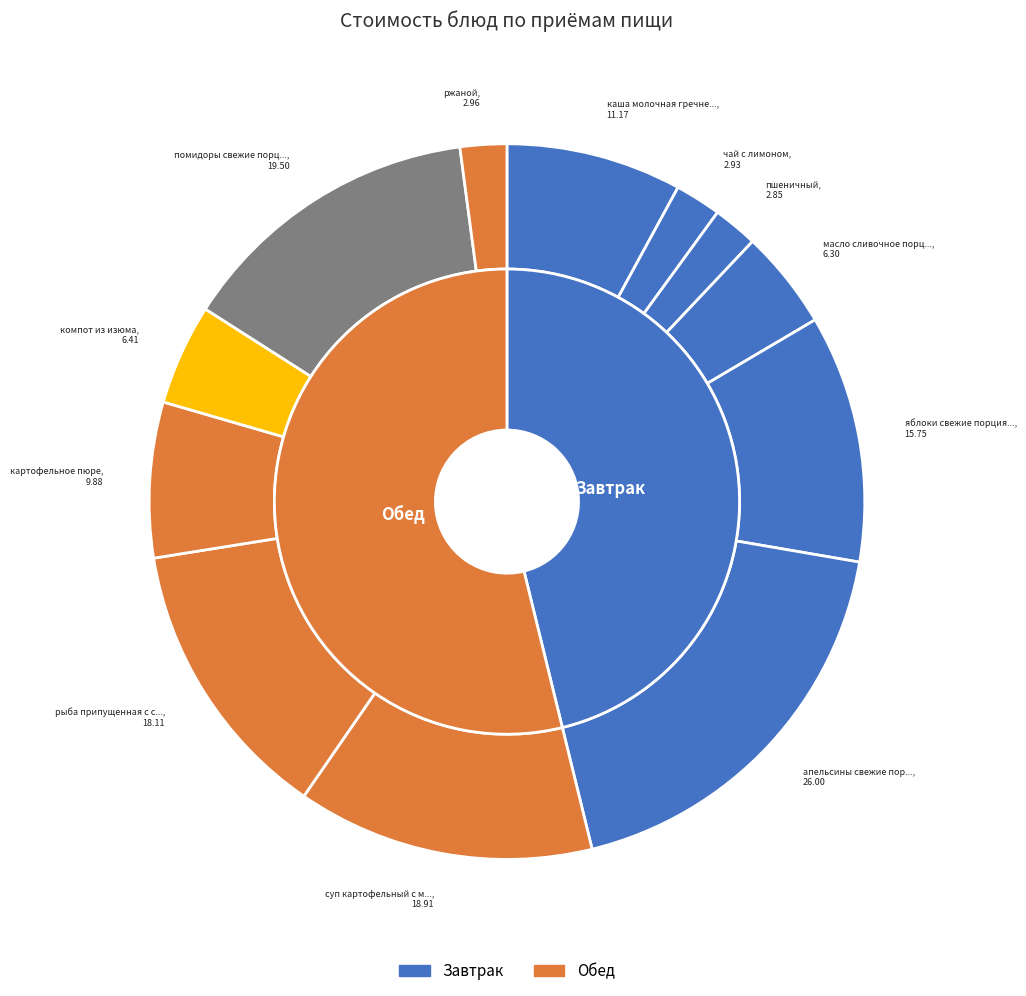

Which slice is the smallest?

пшеничный